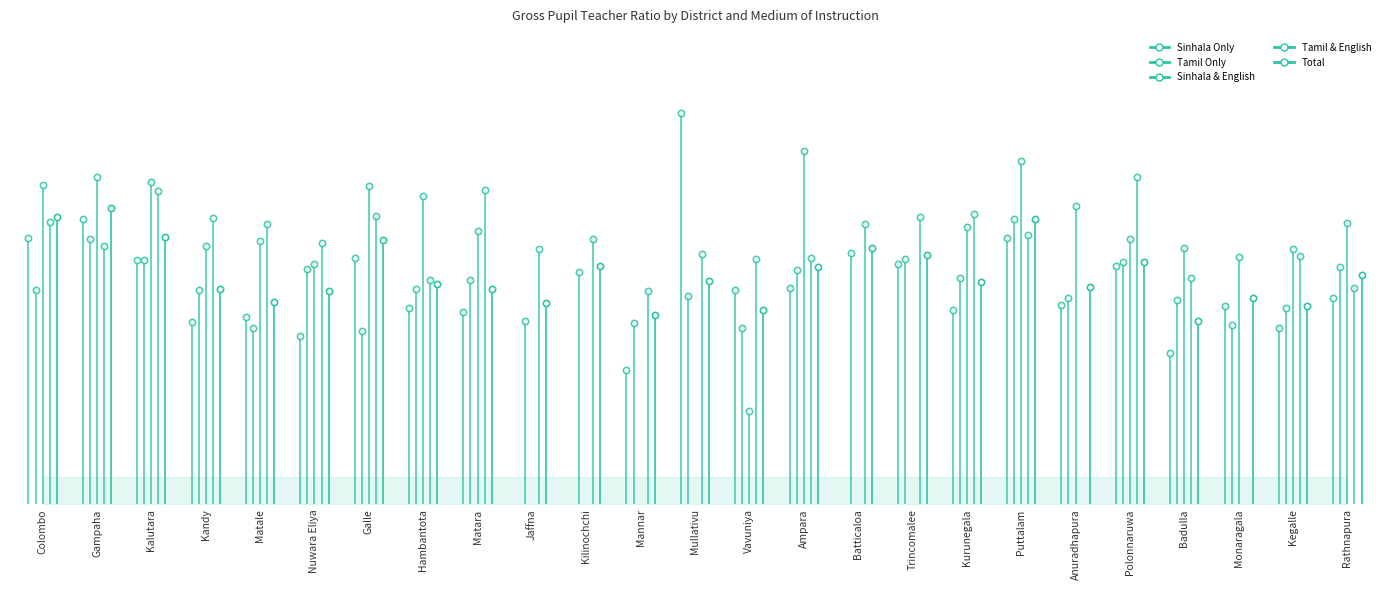

The value of Tamil Only at Colombo is 6.5. True or false?

False